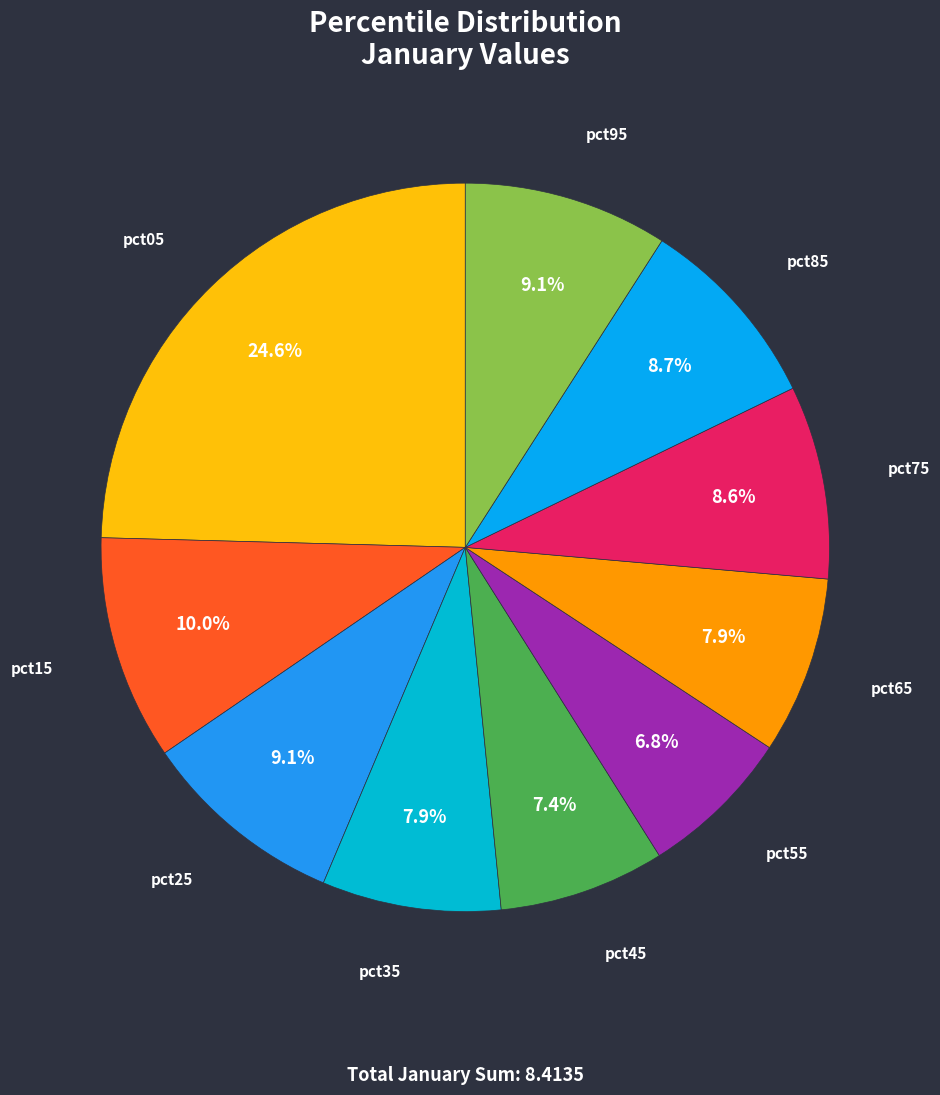

Count the number of slices in the pie.

10